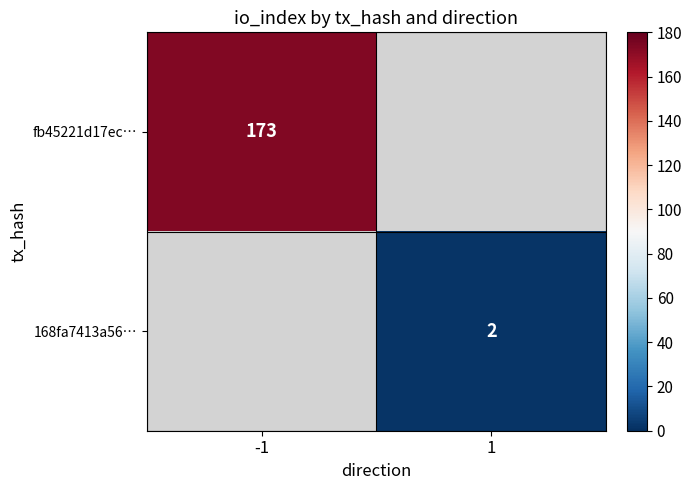

True or false: fb45221d17ec… has a value of 225 at -1.

False